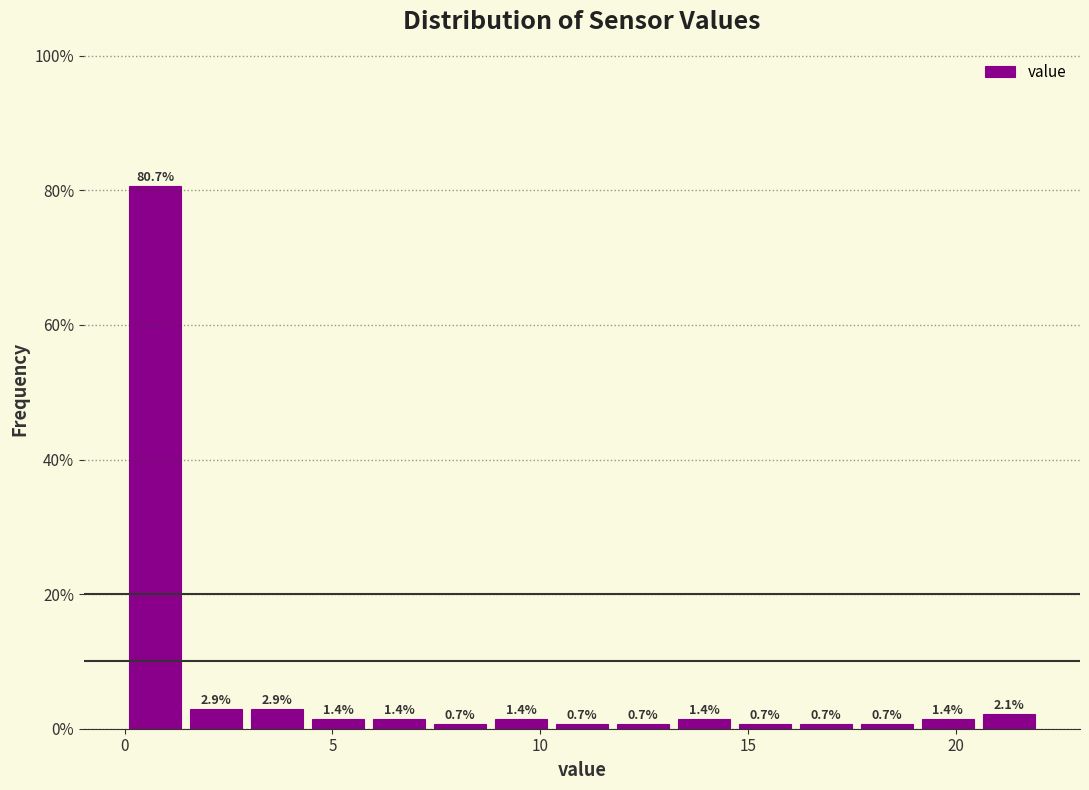

Read against the x-axis, roughly where is the centre of the tallest bar?

0.5